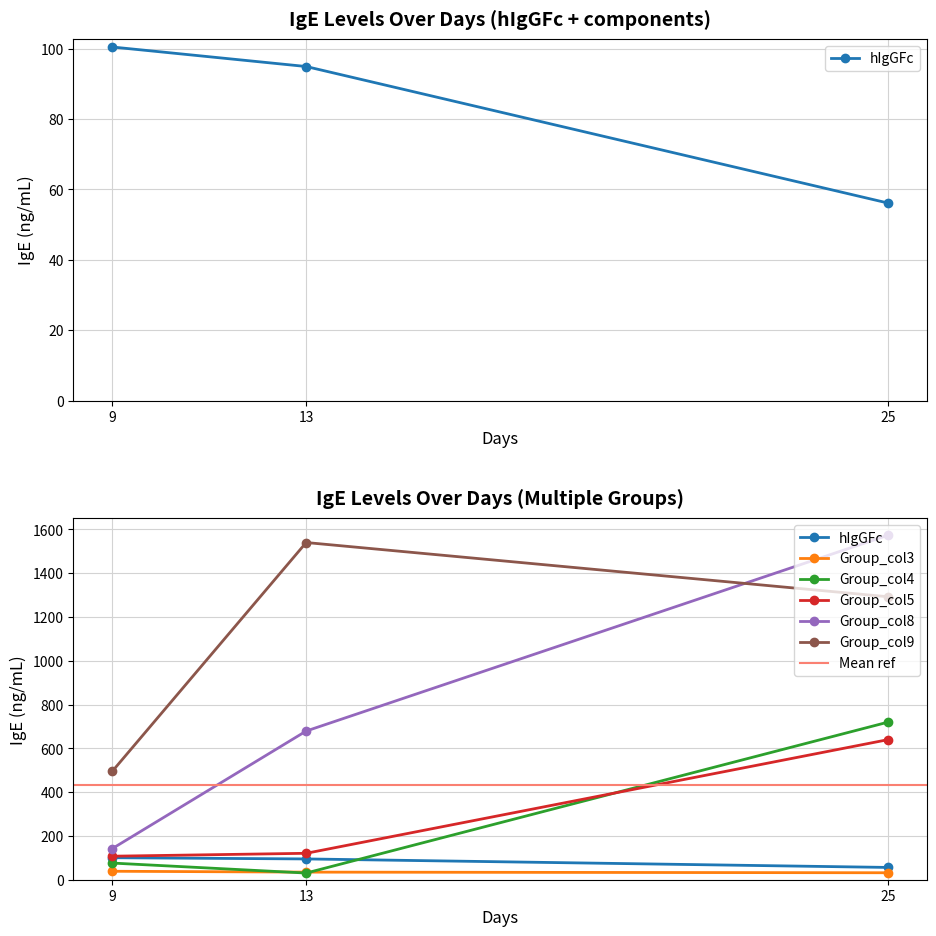

The value of Group_col9 at 9 is 495.1. True or false?

True